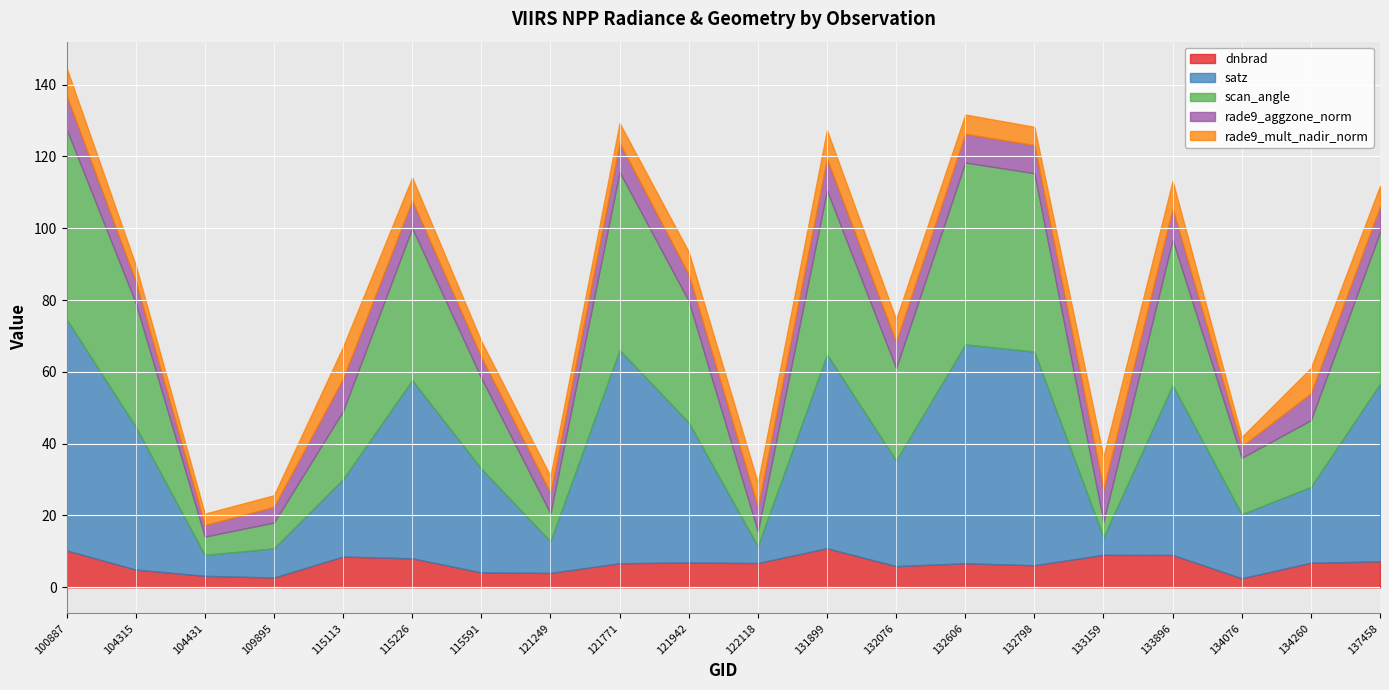

How many categories are shown in the chart?

20